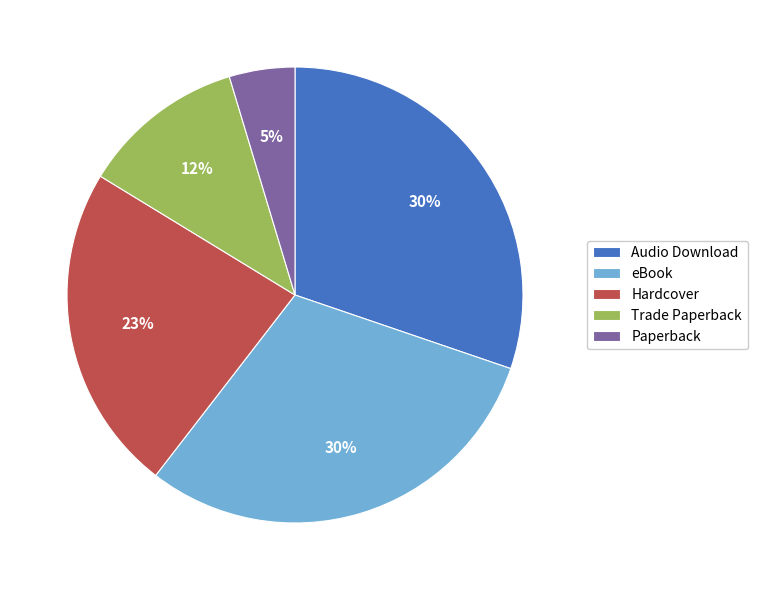

Is there any slice that represents more than half of the pie?

No